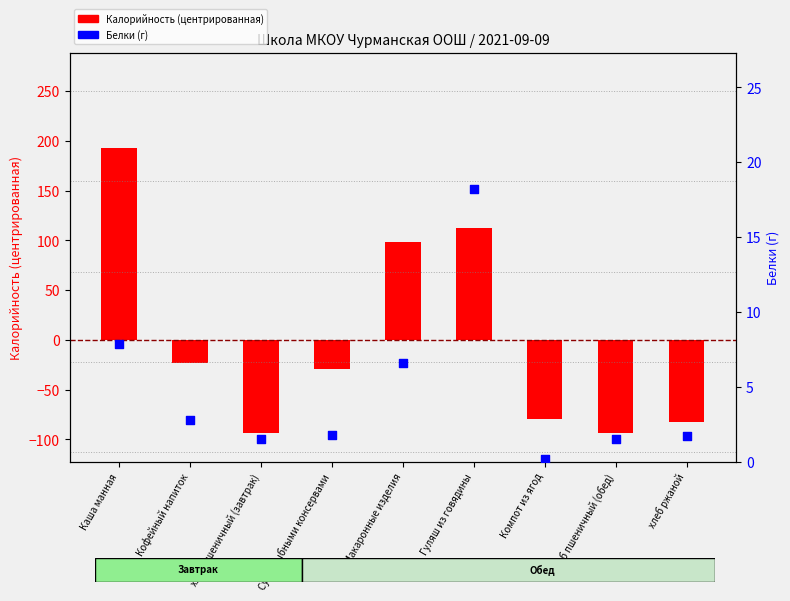

At which category is the sum across all series the highest?

Каша манная